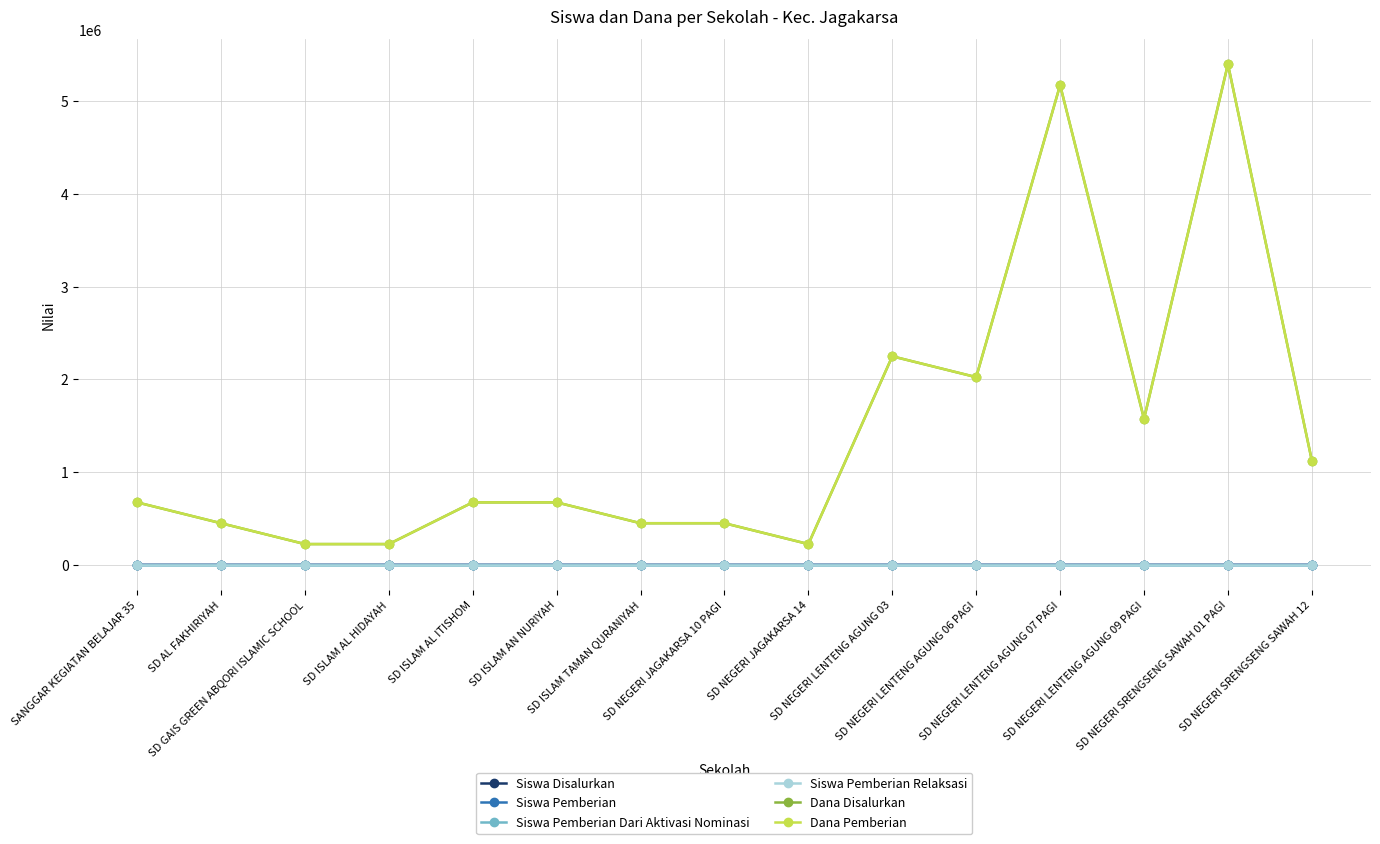

Does the chart have visible grid lines?

Yes